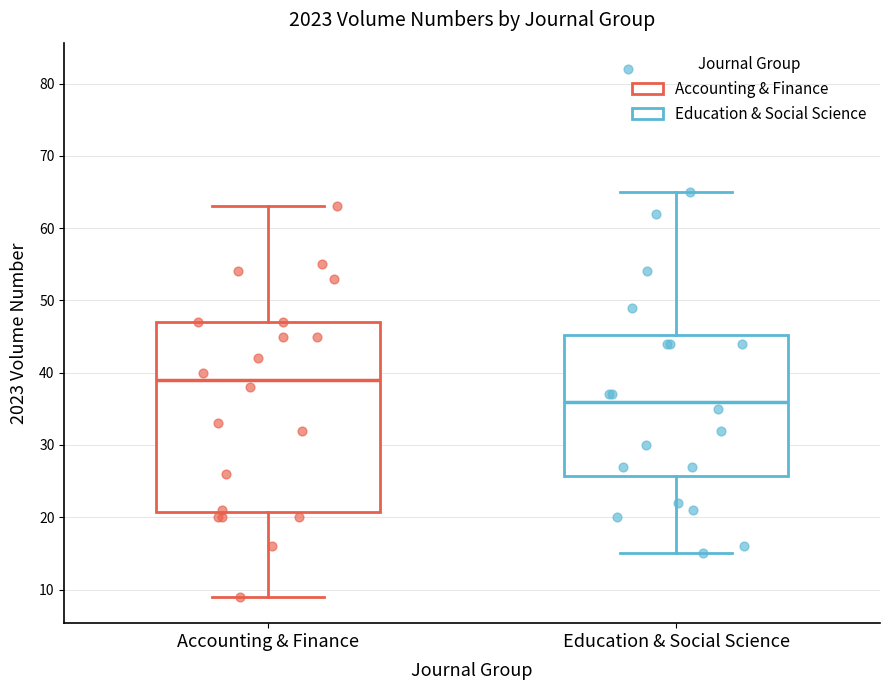

Reading left to right, transcribe this box plot: for each box, give where its median line is, the range the box spans, and where its two whiskers end, as read against the y-axis. The values are not printed on the chart, so give them approximately, as read against the axis.

Accounting & Finance: median 39, box 21 to 47, whiskers 9 to 63
Education & Social Science: median 36, box 26 to 45, whiskers 15 to 65